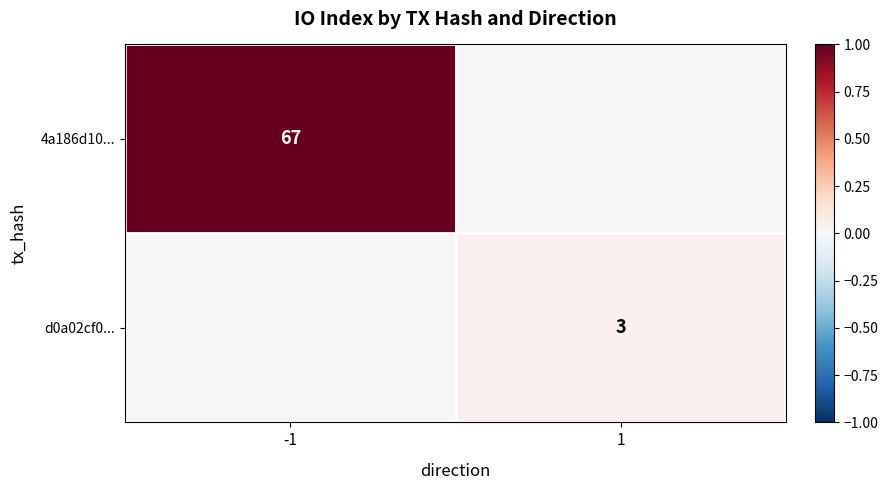

True or false: d0a02cf0... has a value of 2 at 1.

False